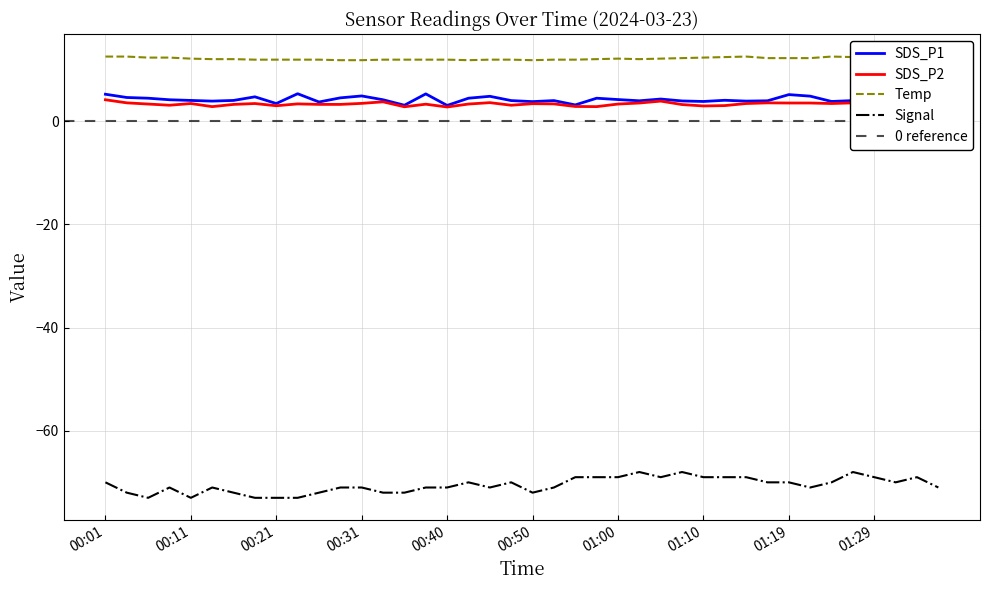

What is the difference between the second highest and minimum values in the SDS_P2 series?

1.1